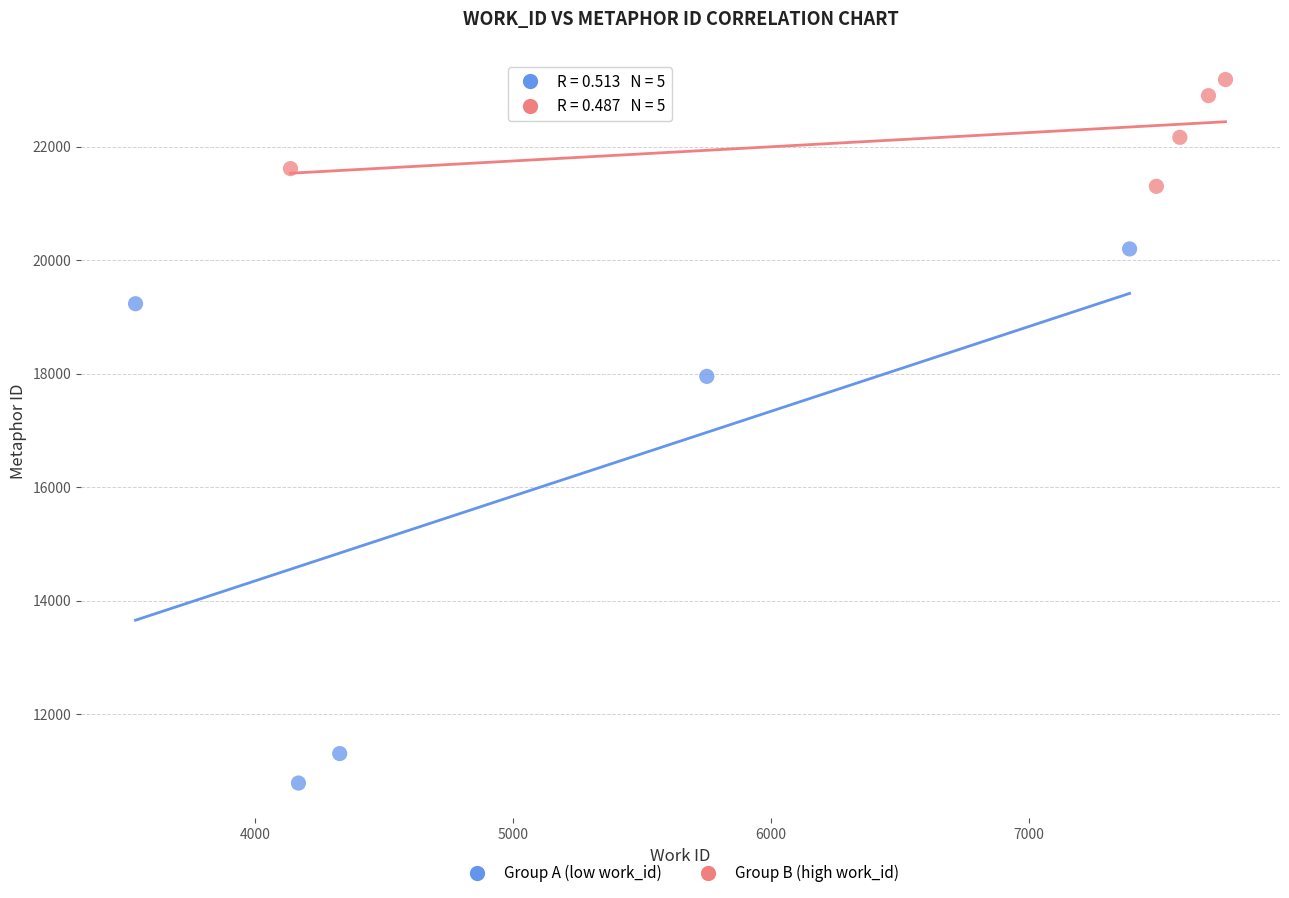

Which series reaches the minimum Y coordinate?

Group A (low work_id)